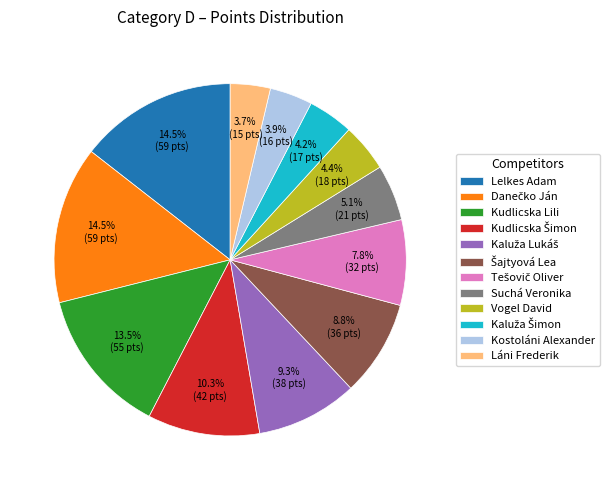

How many segments does this pie chart have?

12